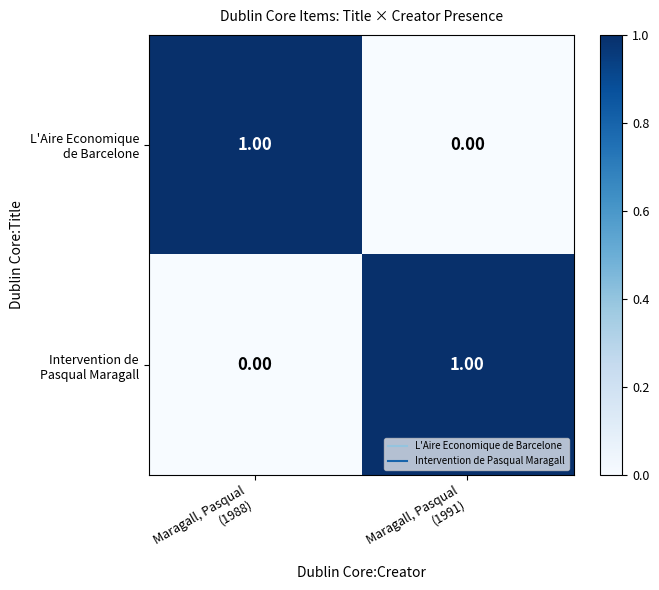

Count the number of categories in the chart.

2